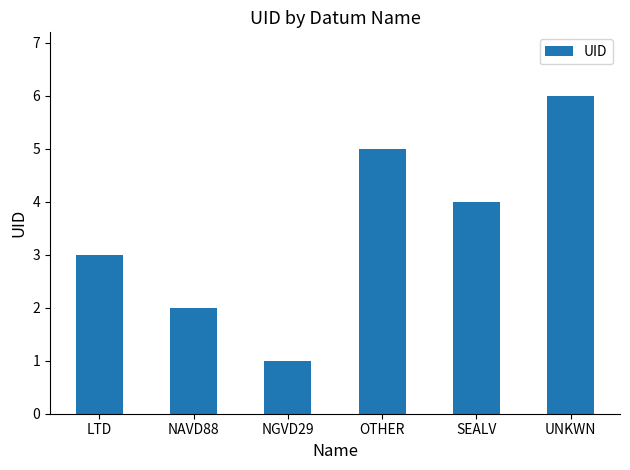

What is the smallest value displayed?

1